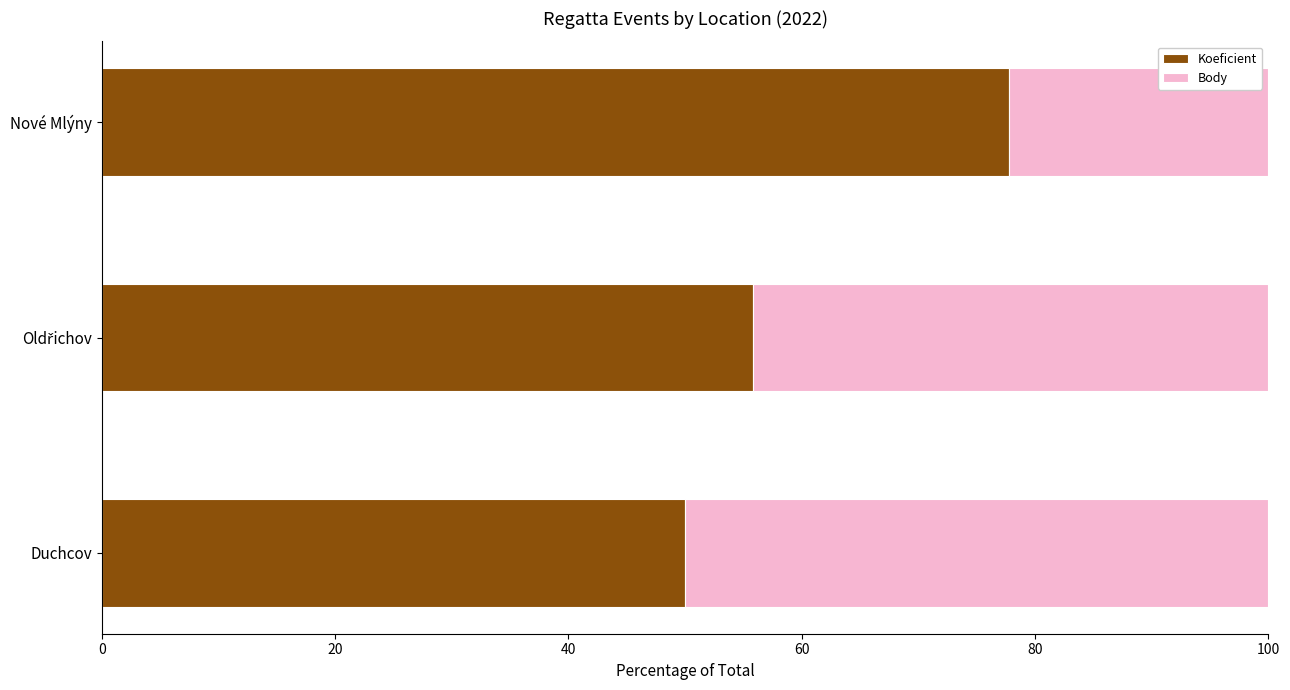

What is the average value of the Koeficient series?

61.2